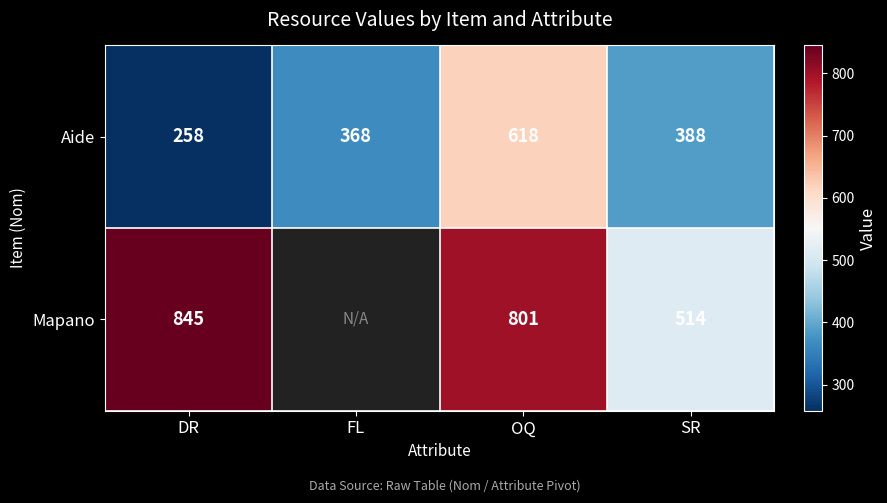

Count the number of categories in the chart.

4